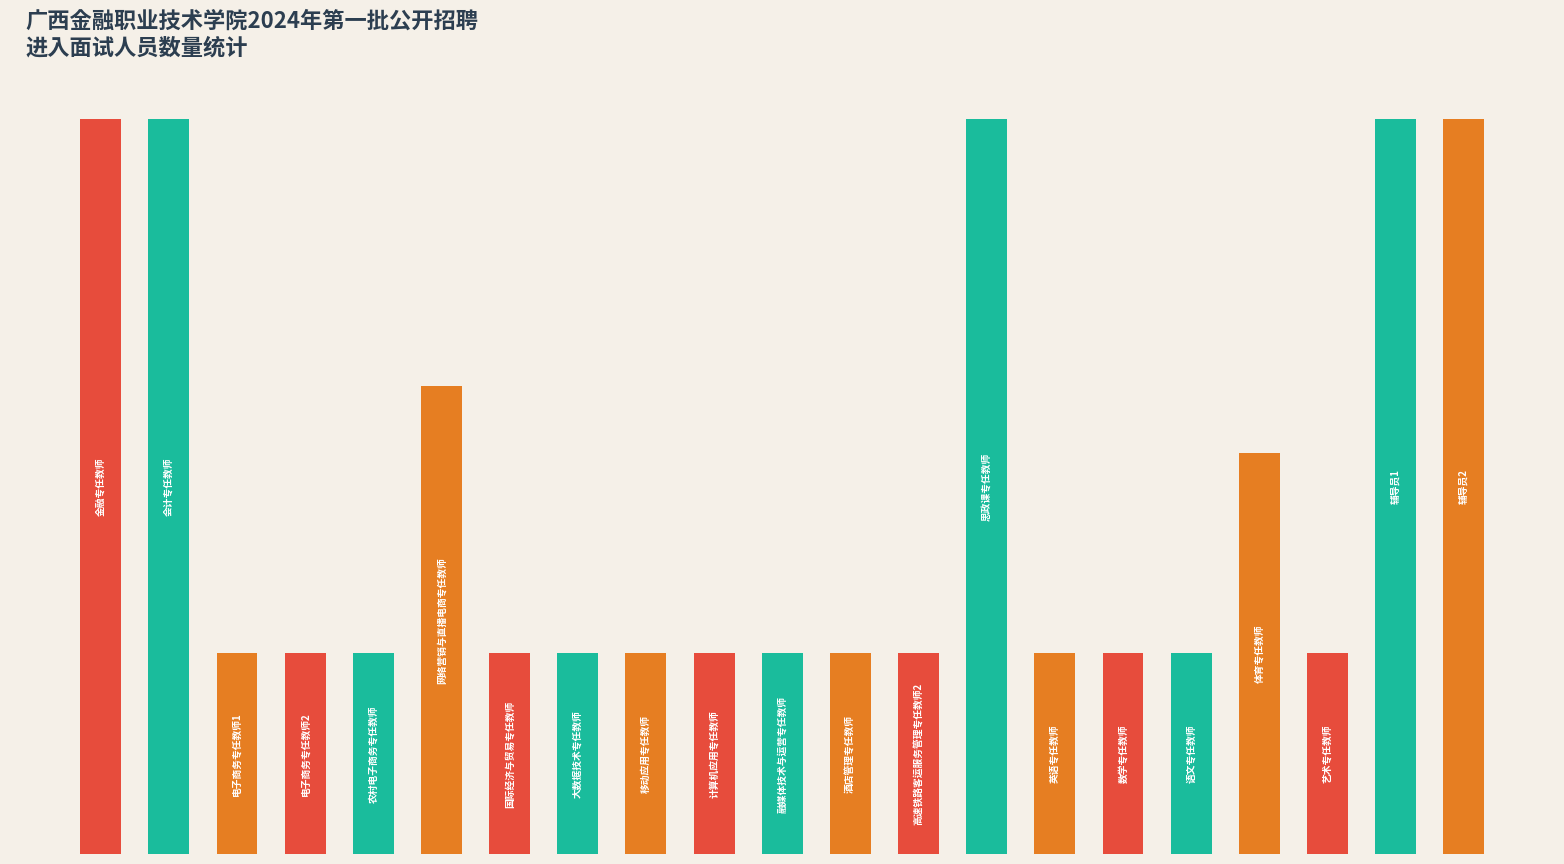

Are the bars horizontal?

No